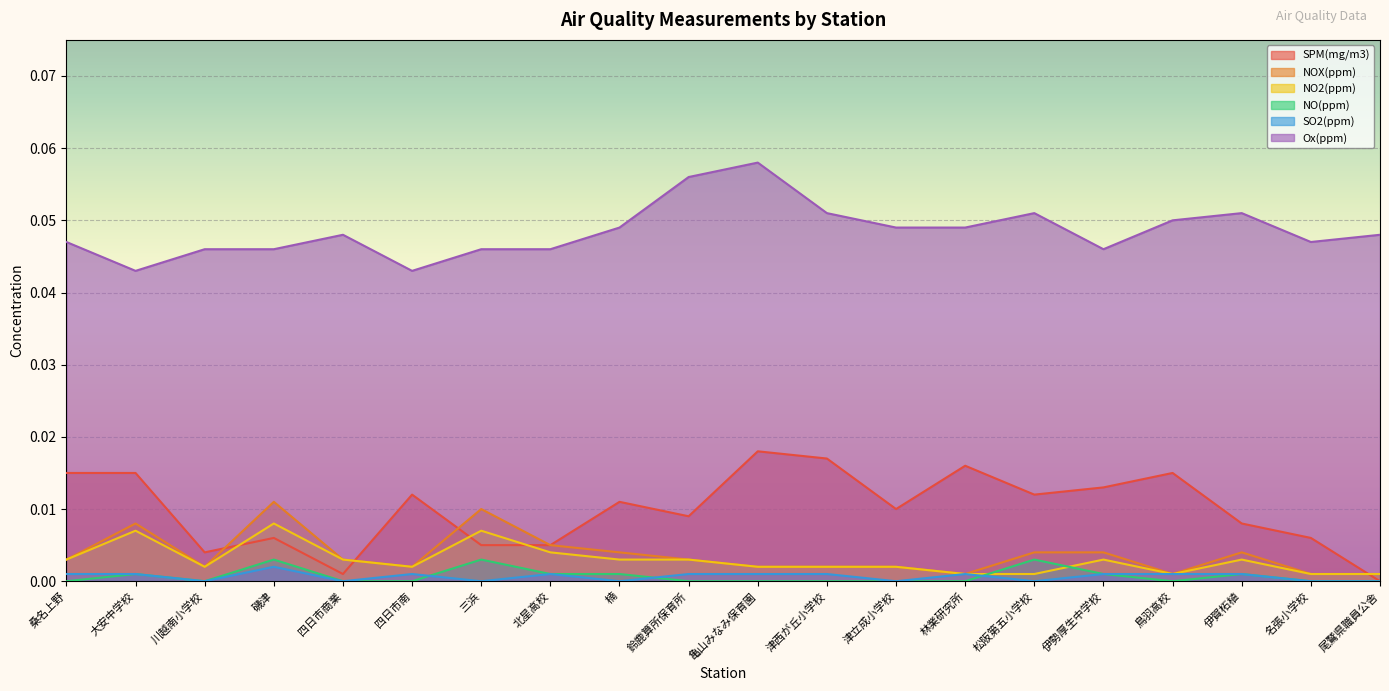

At 北星高校, list the series in order from largest to smallest.

Ox(ppm), SPM(mg/m3), NOX(ppm), NO2(ppm), NO(ppm), SO2(ppm)